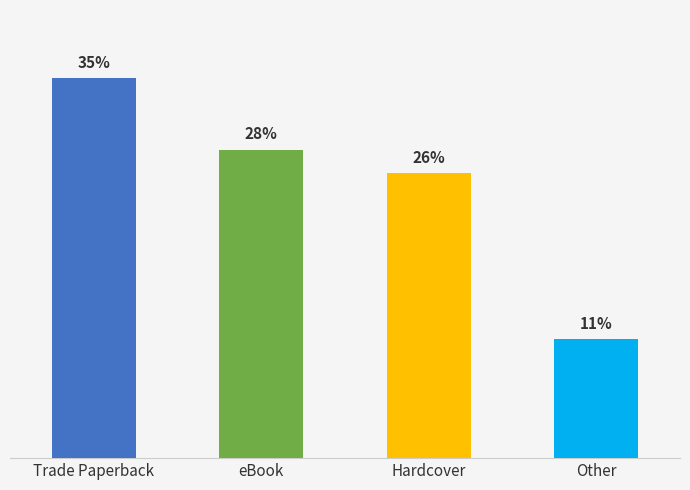

The chart shows a value of 8 at Other. True or false?

False